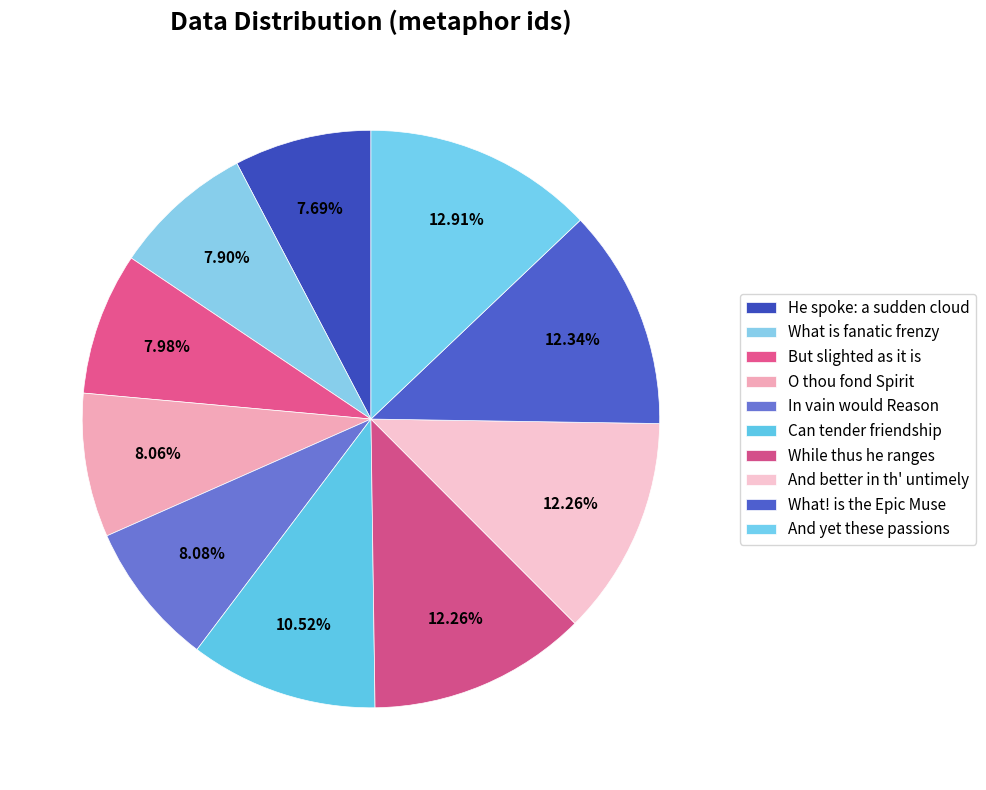

Count the number of slices in the pie.

10